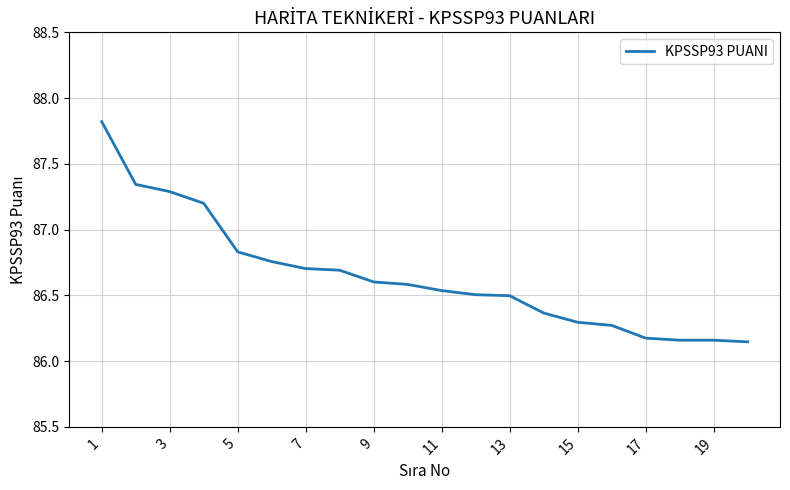

The value at 1 is 40.3. True or false?

False